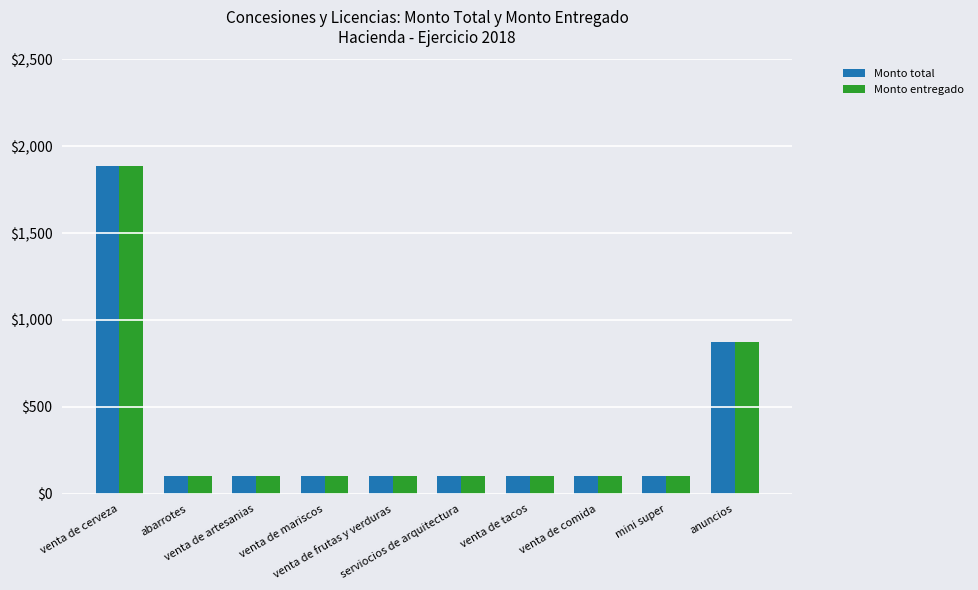

Read the Monto total value at abarrotes.

101